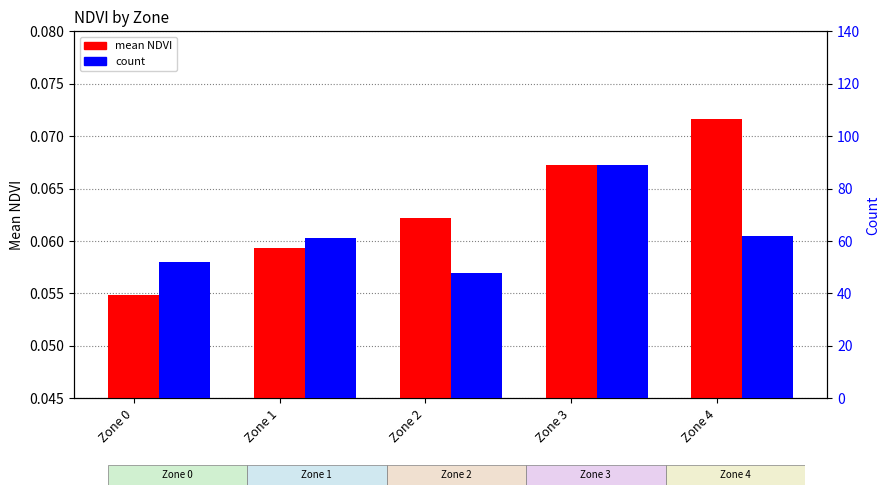

Read the mean NDVI value at Zone 2.

0.1